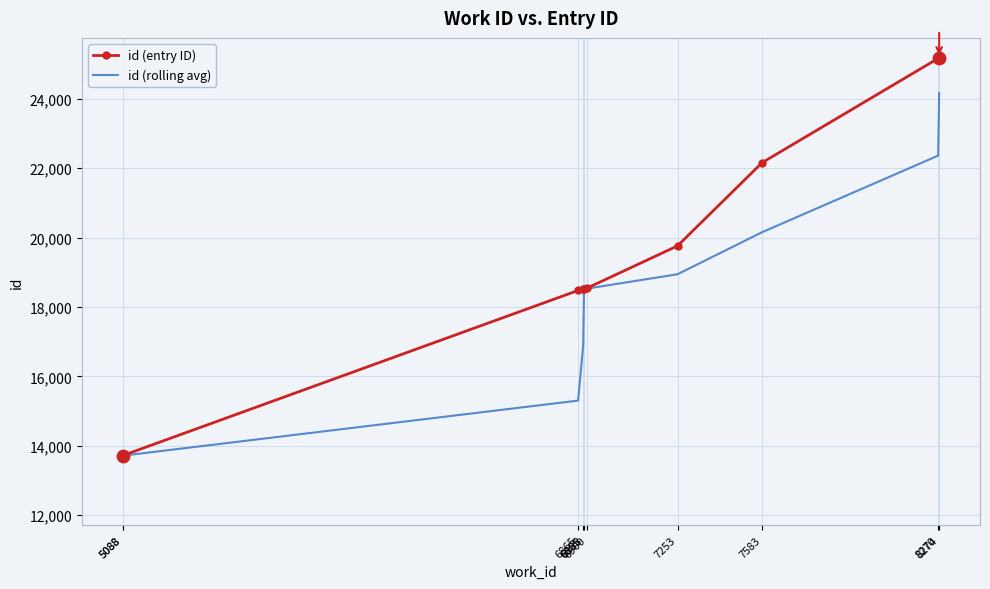

Which series has the widest spread of Y values?

id (entry ID)